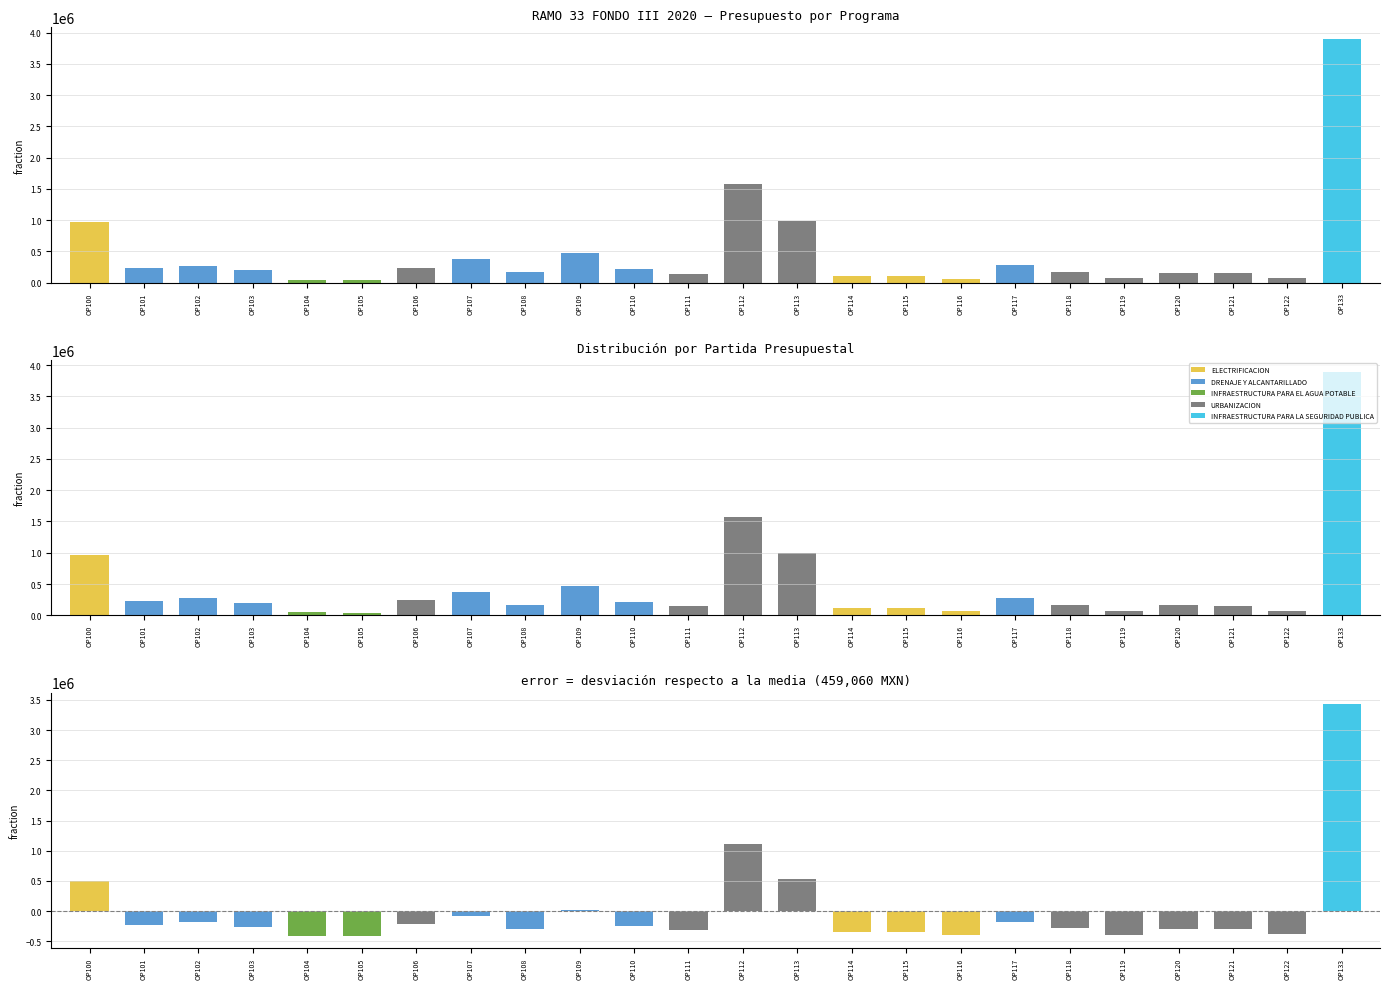

At which label does ELECTRIFICACION reach its peak?

OP100